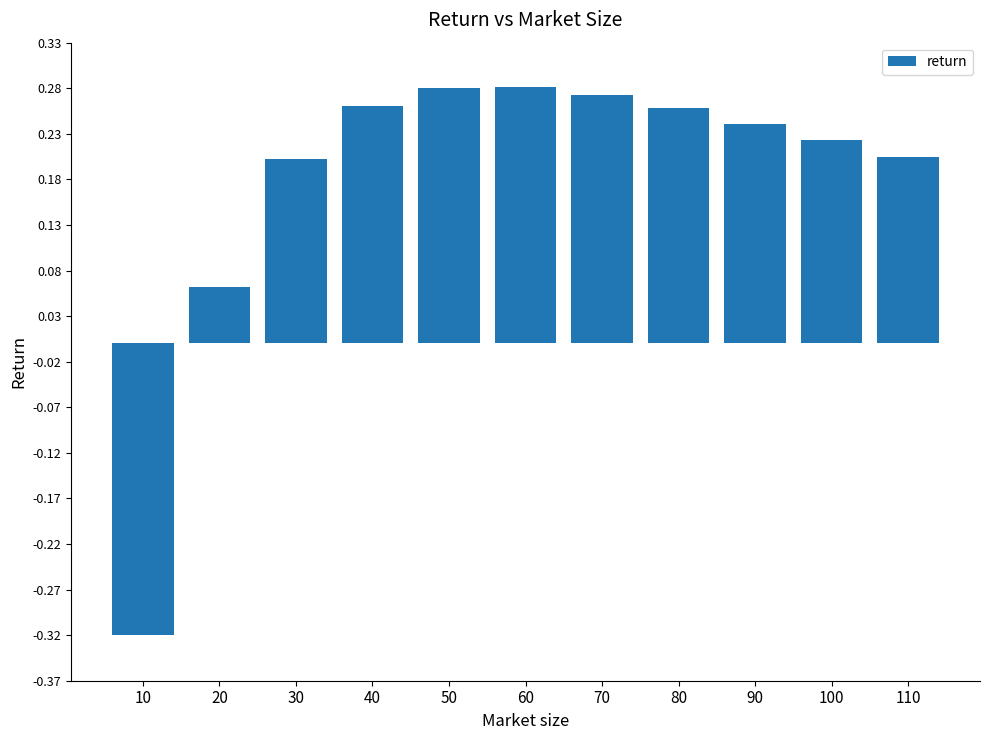

Count the number of values greater than 0.

10